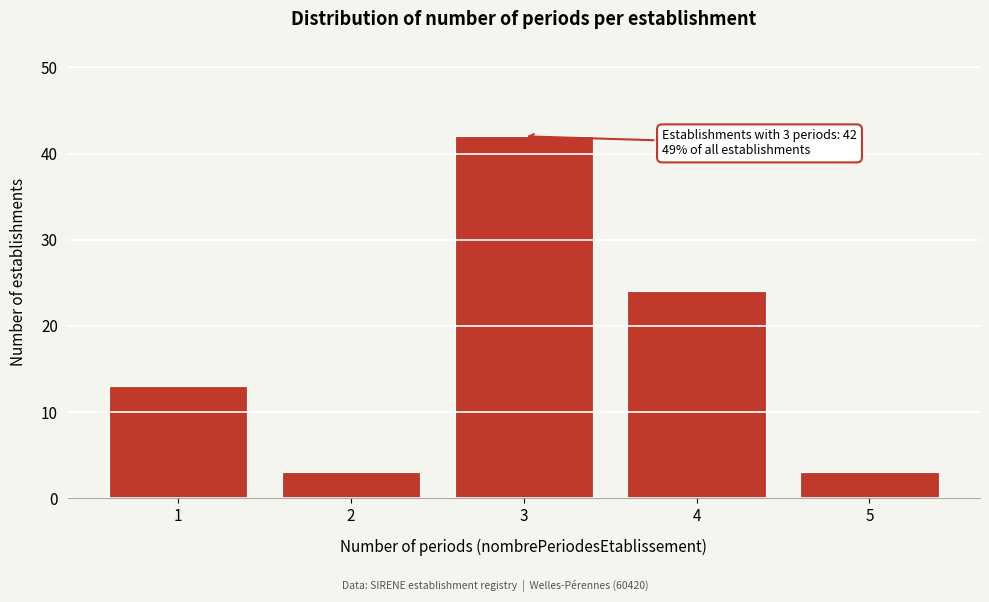

Reading left to right, what are all the values shown in this chart?

13	3	42	24	3